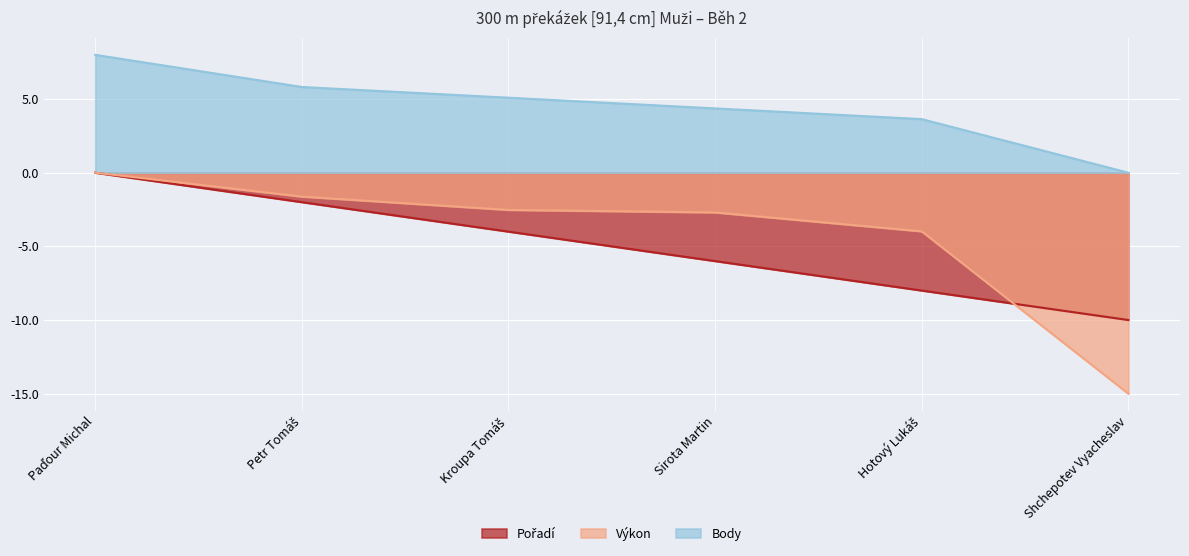

True or false: Pořadí and Výkon intersect in this chart.

True